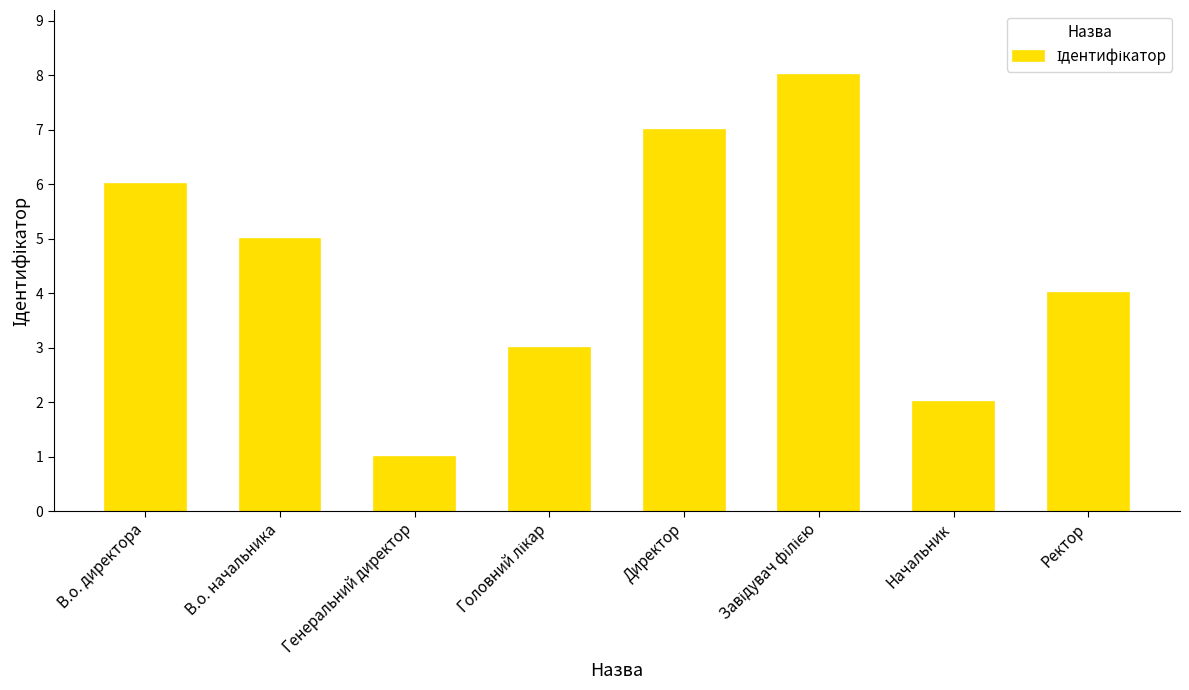

What is the greatest value displayed?

8